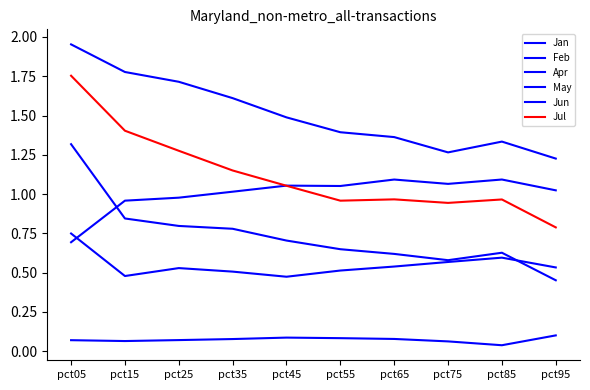

What is the highest value of the Jul series?

1.8